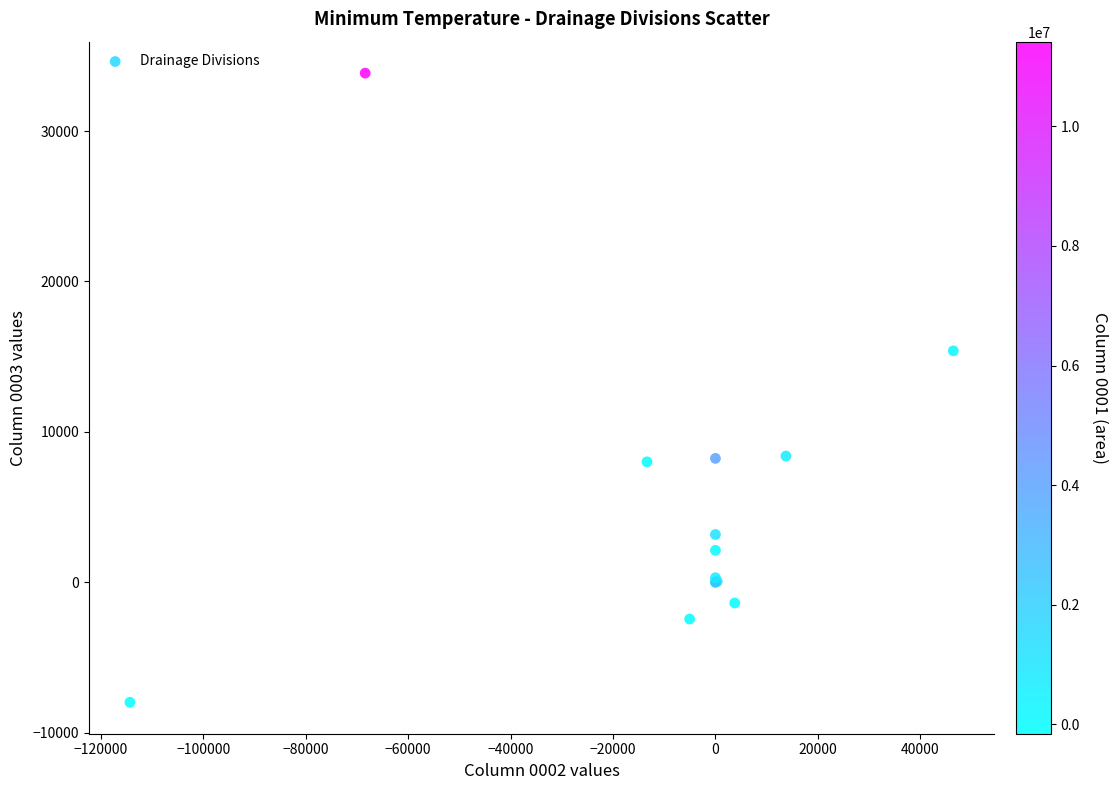

What Y value in the scatter plot is closest to 12936?

15387.0